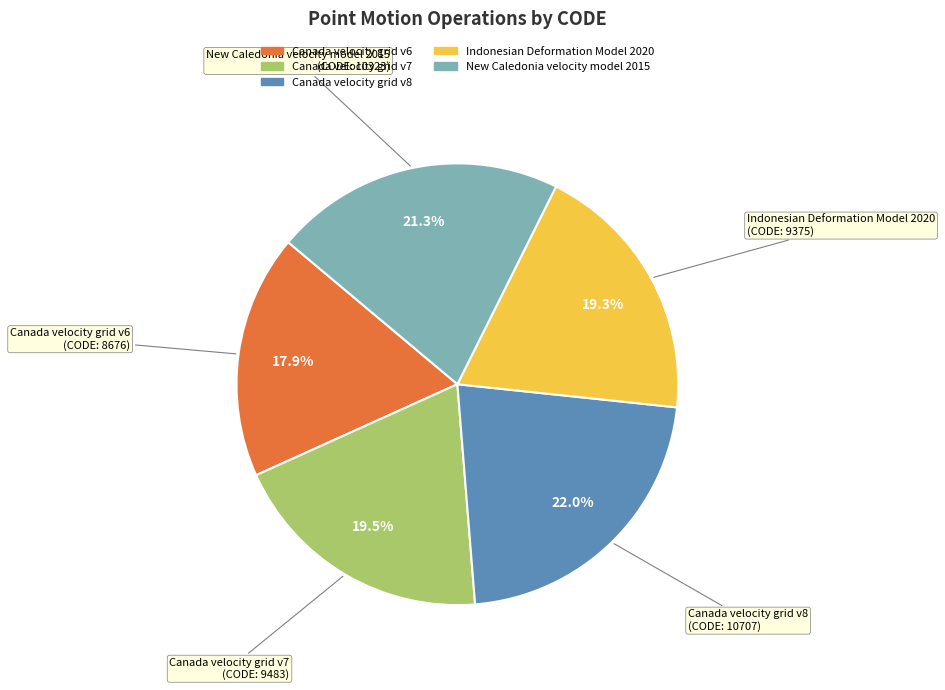

What is the ratio of the value at Indonesian Deformation Model 2020 to the value at New Caledonia velocity model 2015?

0.9